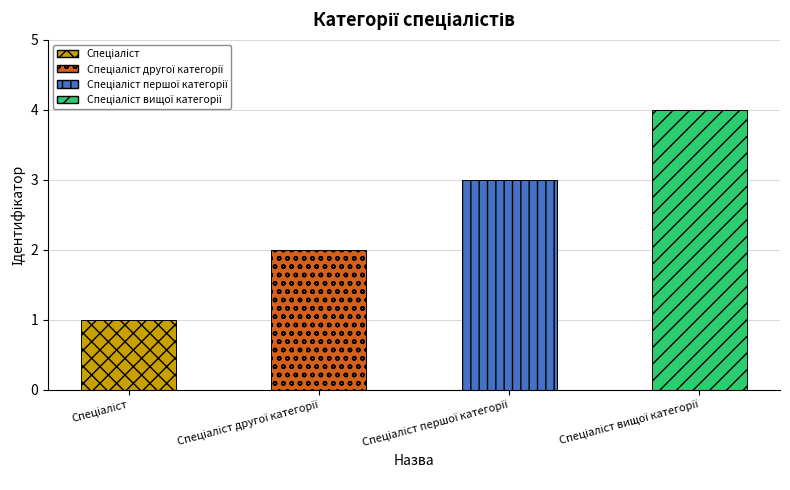

What is the maximum value shown in the chart?

4